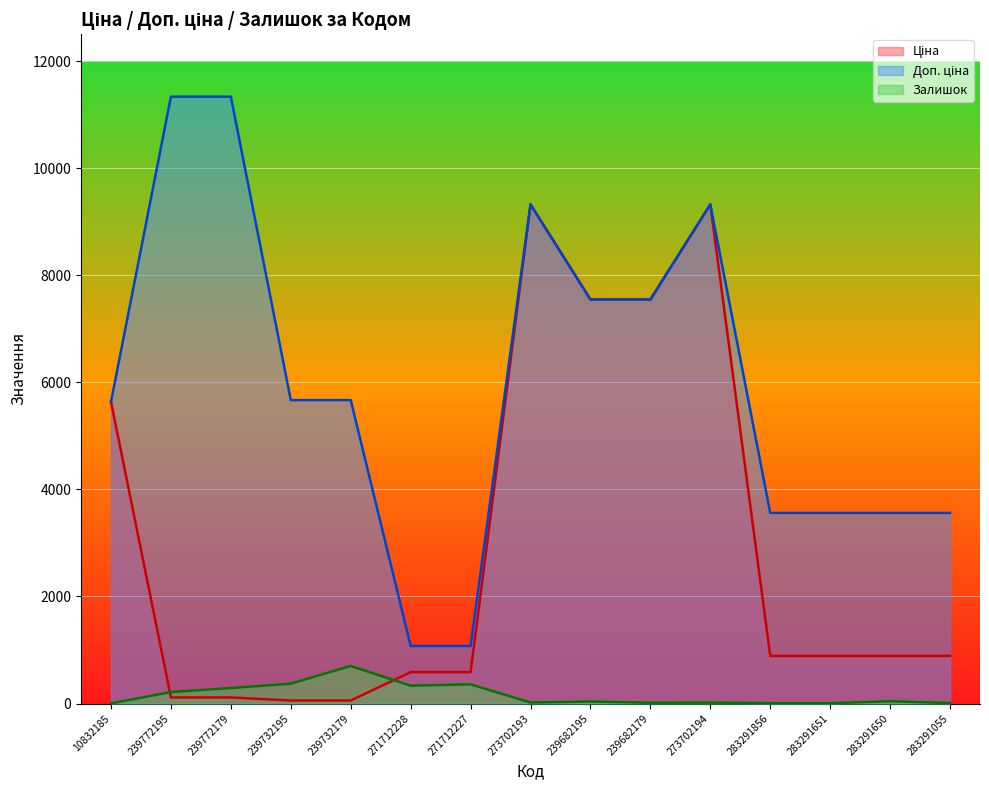

What is the difference between the highest and lowest values at 283291651?

3553.7